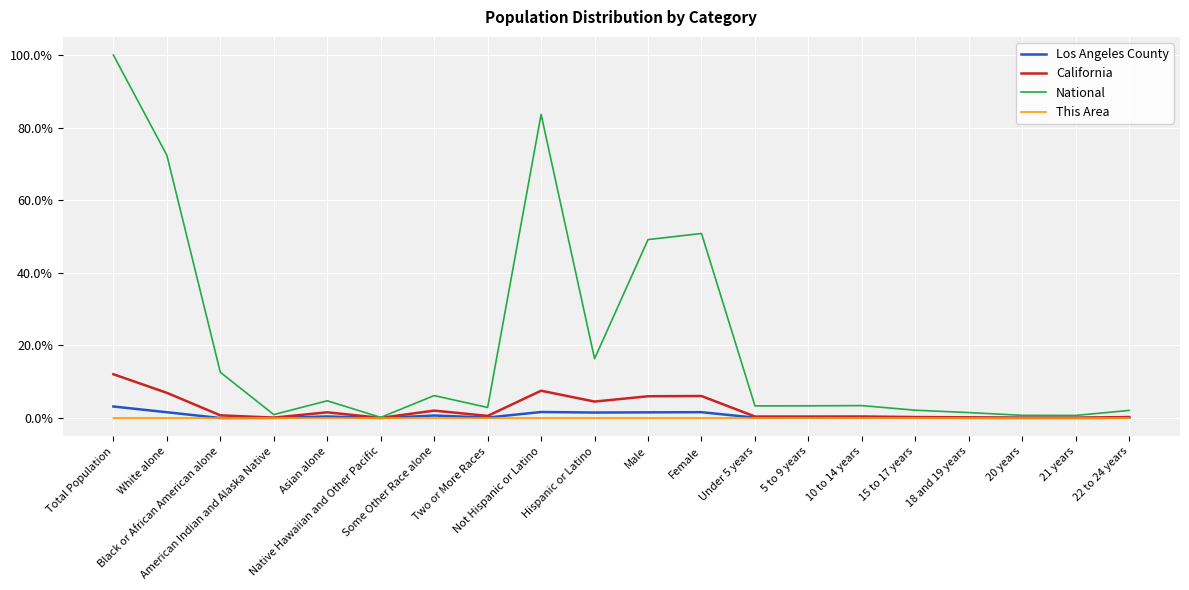

Which series has the largest total across all categories?

National